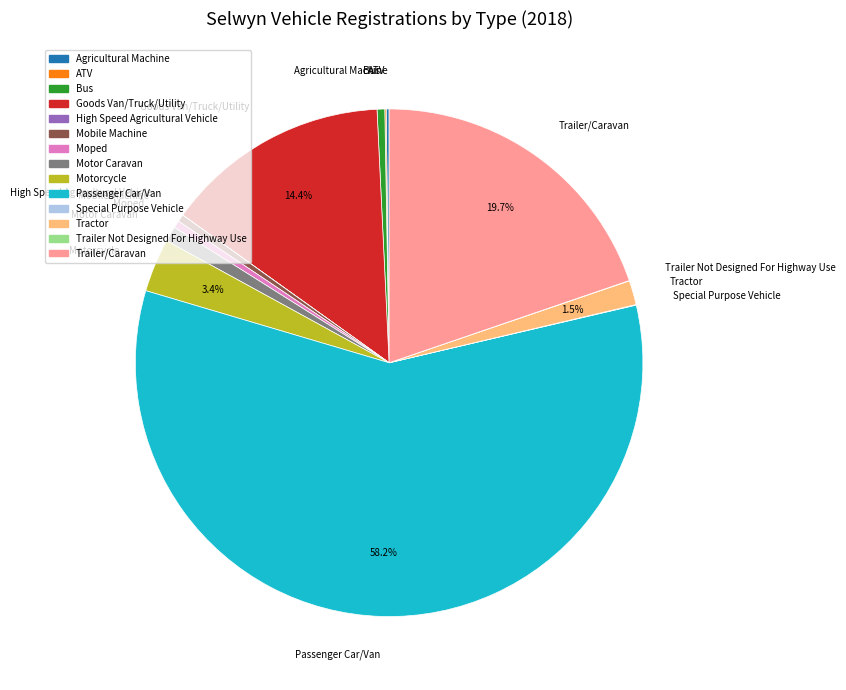

What is the largest slice in the pie chart?

Passenger Car/Van